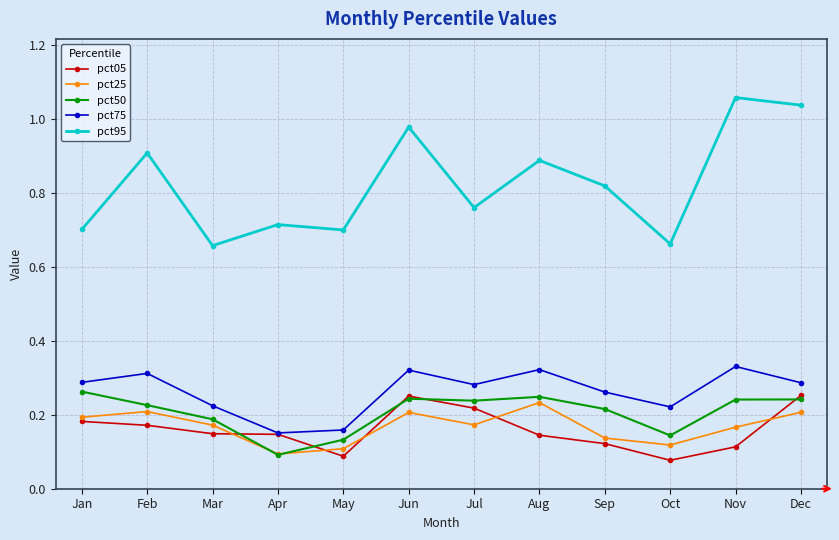

What are all the series names shown in the legend?

pct05, pct25, pct50, pct75, pct95